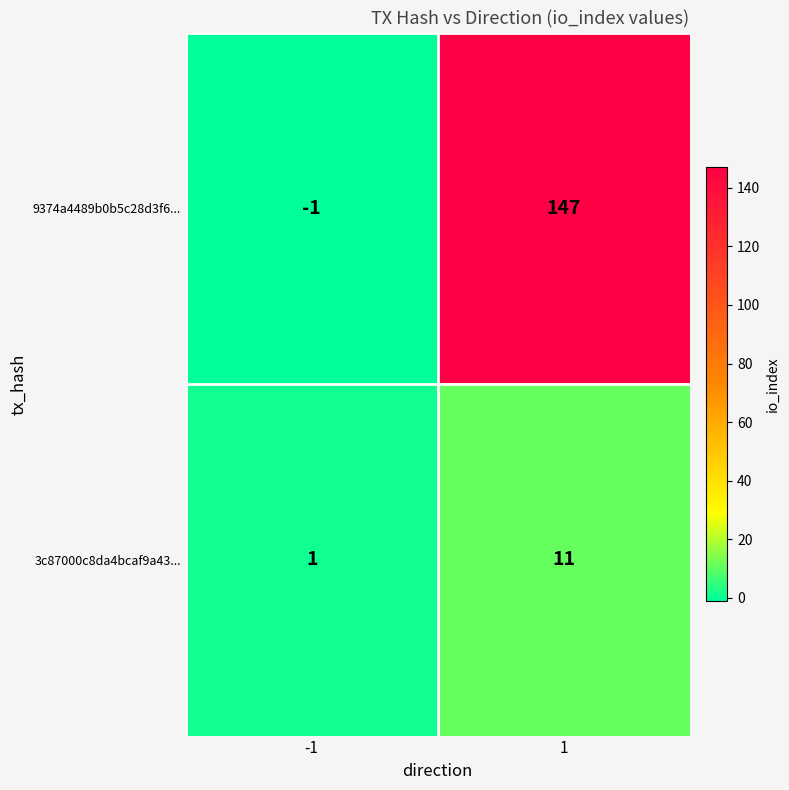

Which series has the widest spread of values?

9374a4489b0b5c28d3f6...